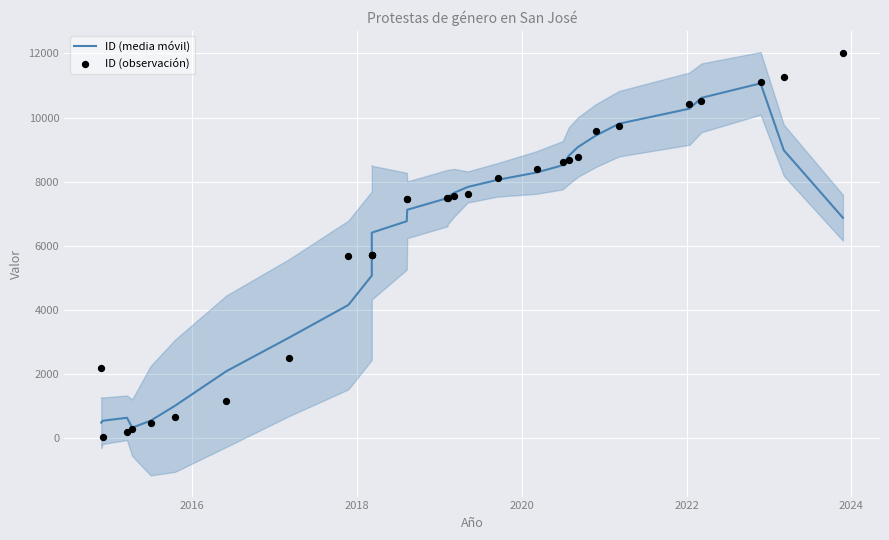

What are all the series names shown in the legend?

ID (media móvil), ID (observación)